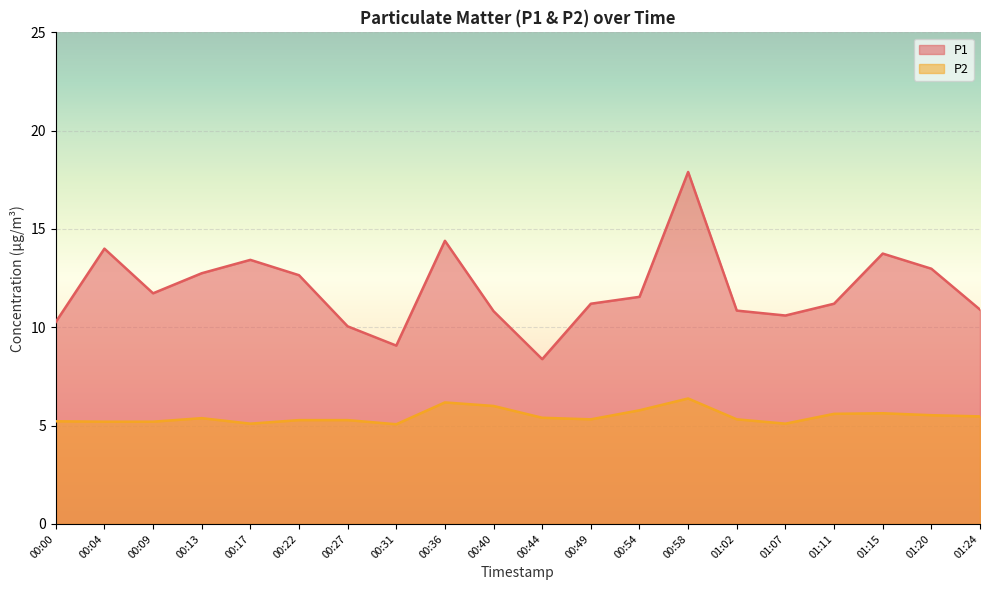

At which category is the sum across all series the highest?

00:58